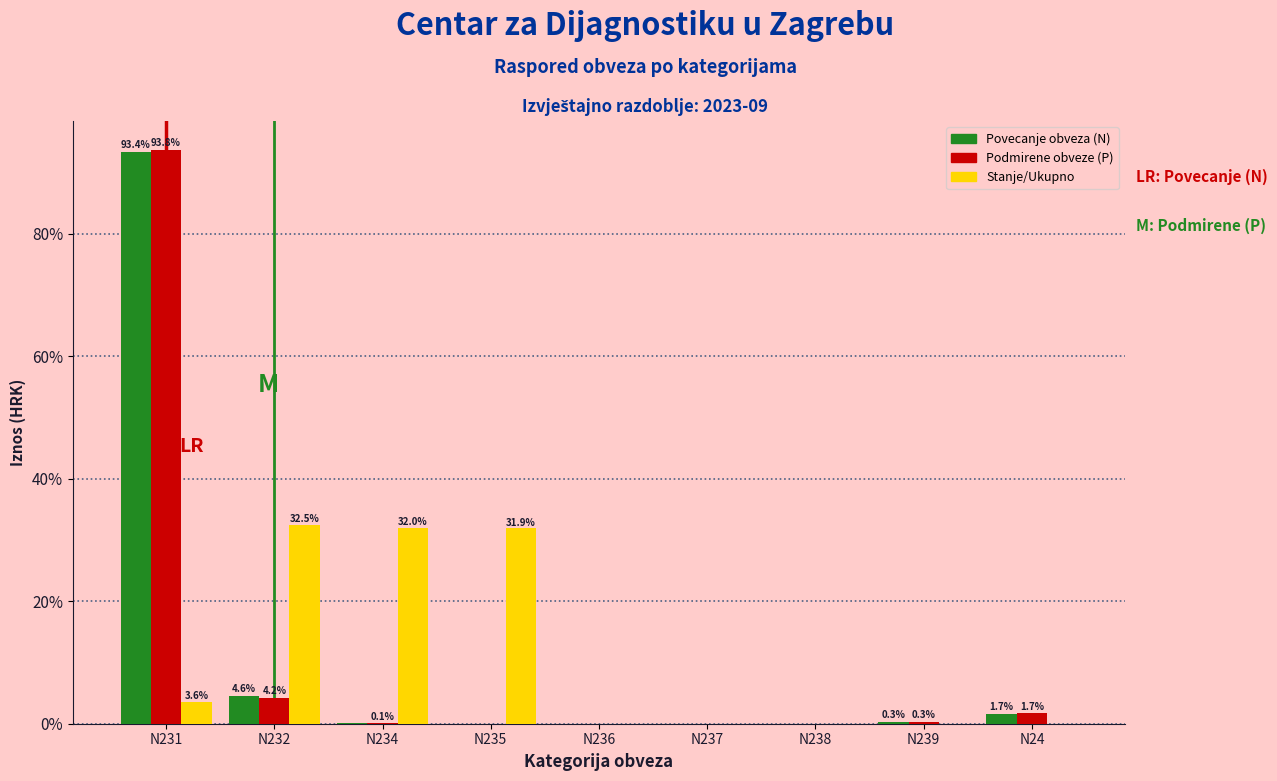

At which category is the sum across all series the highest?

N231